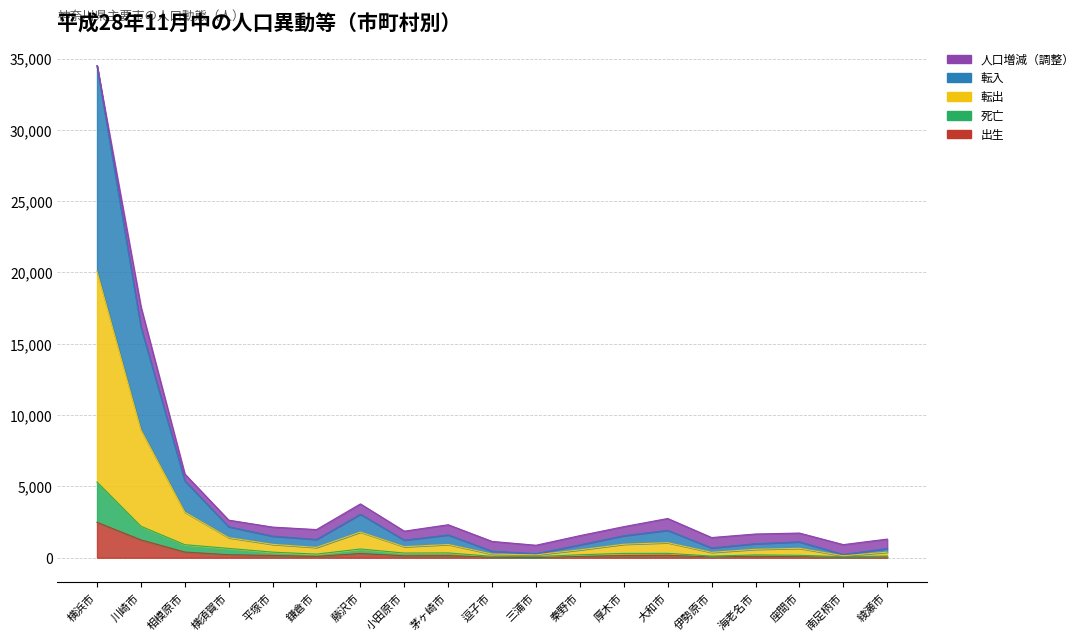

Which series has the widest spread of values?

転出